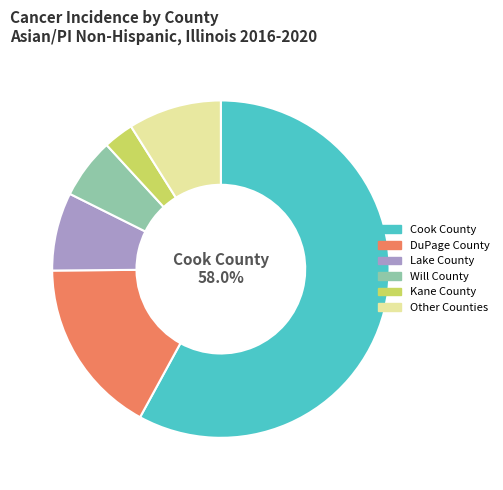

Is Cook County the majority of the pie?

Yes